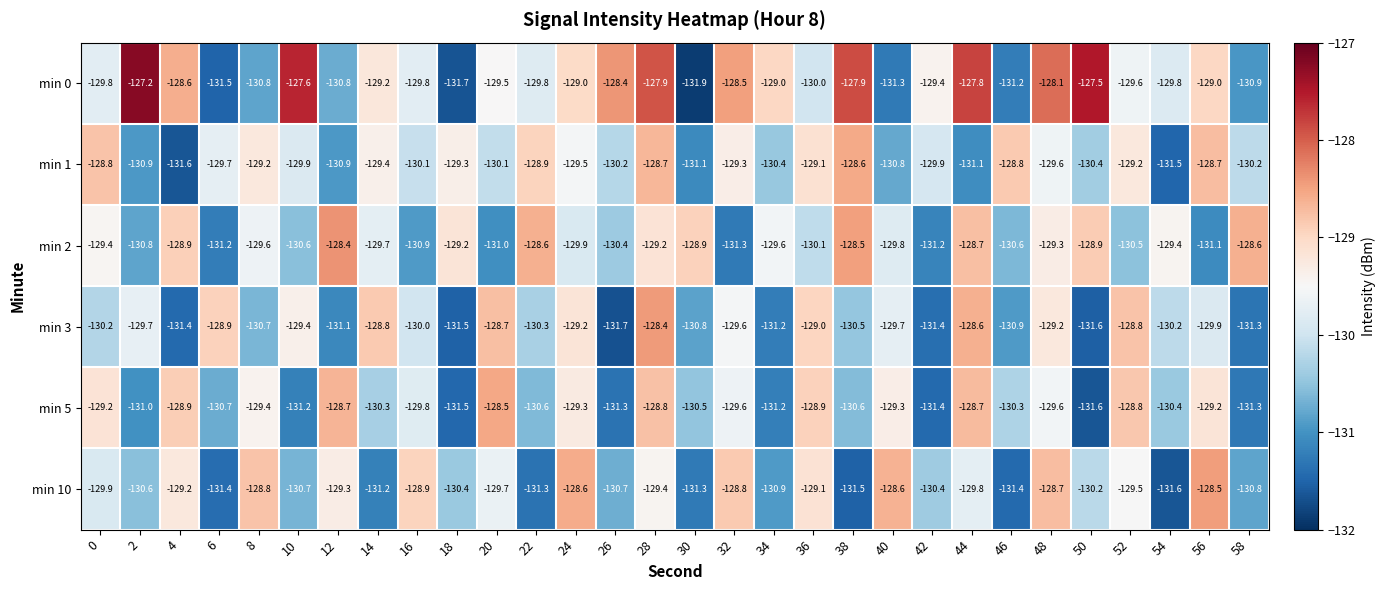

What is the difference between the highest and lowest values at 52?

1.7